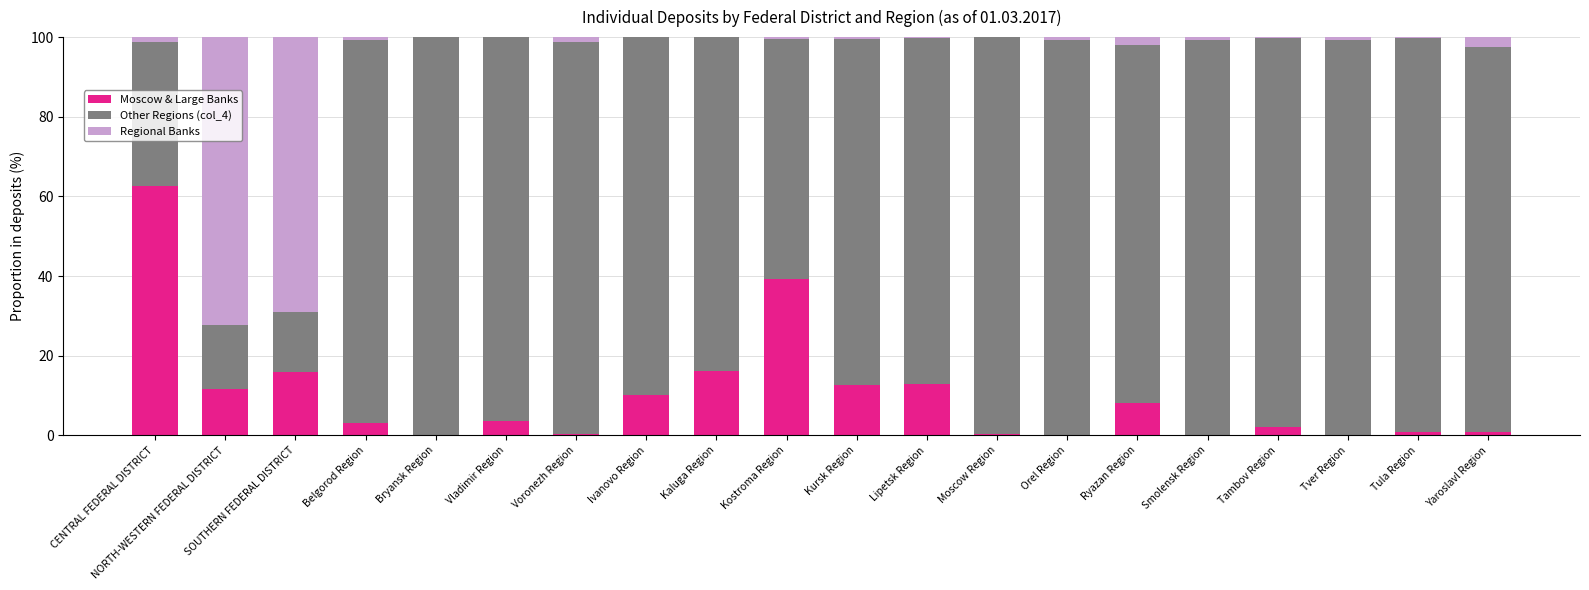

What is the sum of the Moscow & Large Banks values at Vladimir Region and NORTH-WESTERN FEDERAL DISTRICT?

15.2